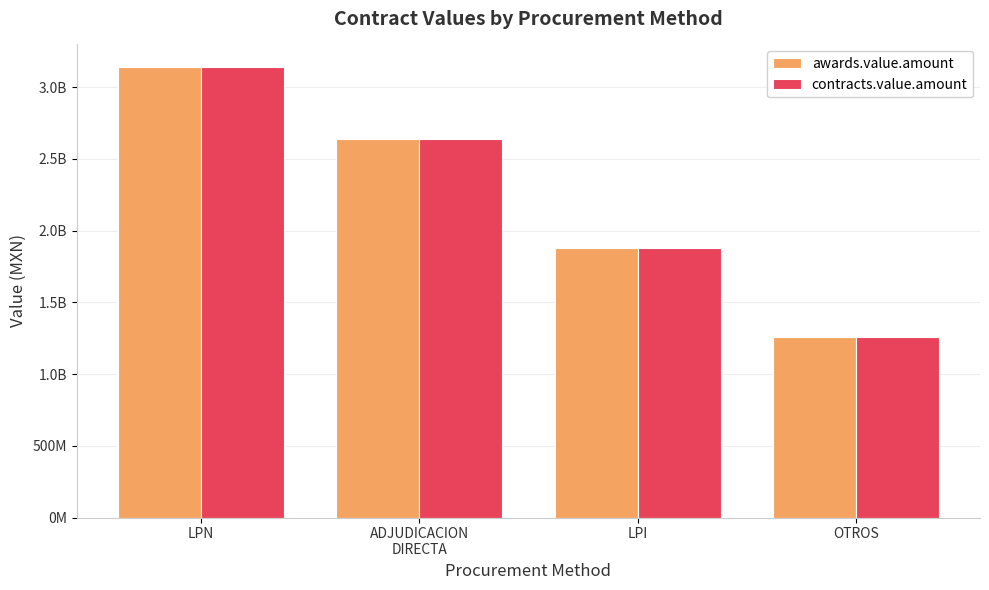

What are all the series names shown in the legend?

awards.value.amount, contracts.value.amount